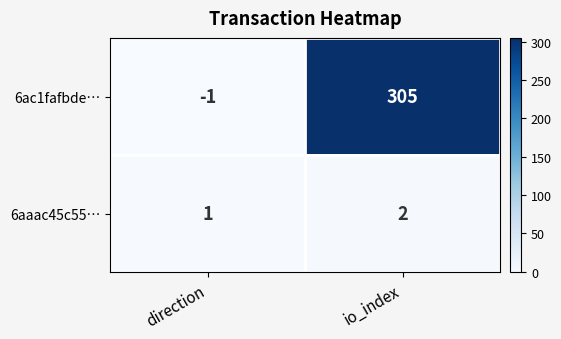

Which series changed the most between direction and io_index?

6ac1fafbde…